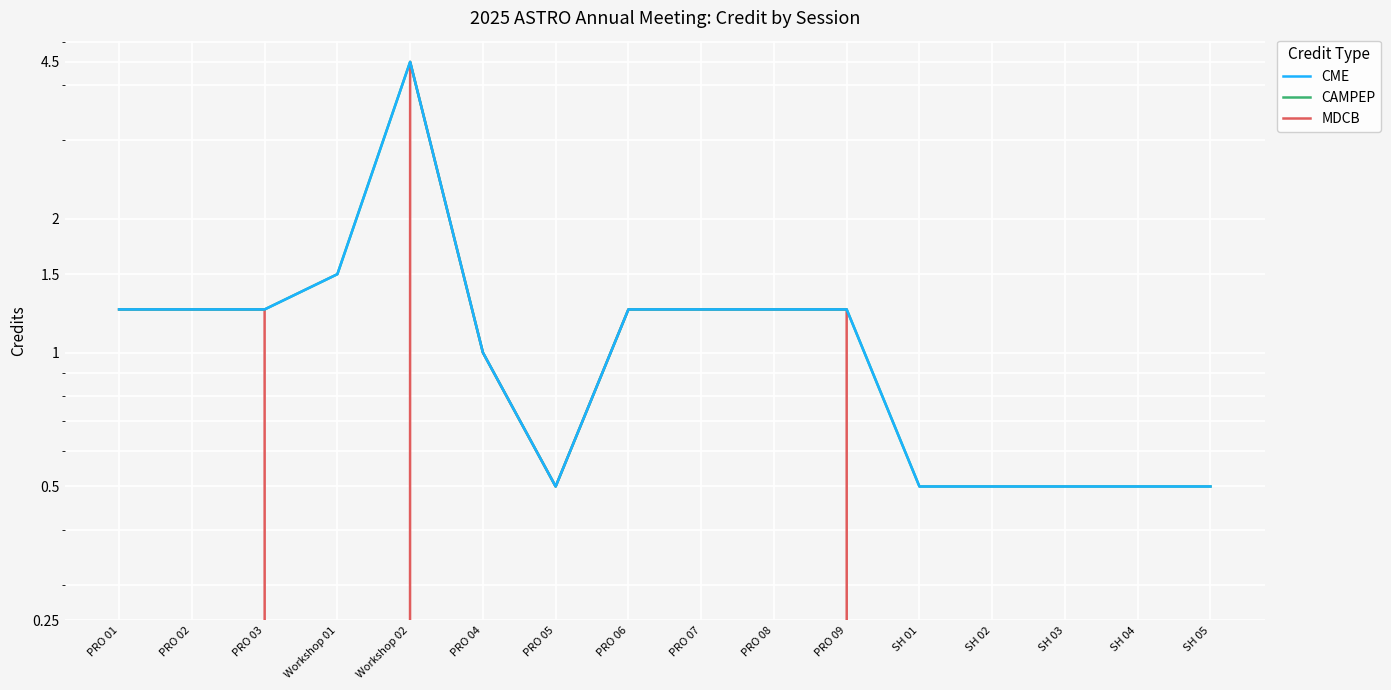

Which category has the lowest value in the MDCB series?

Workshop 01